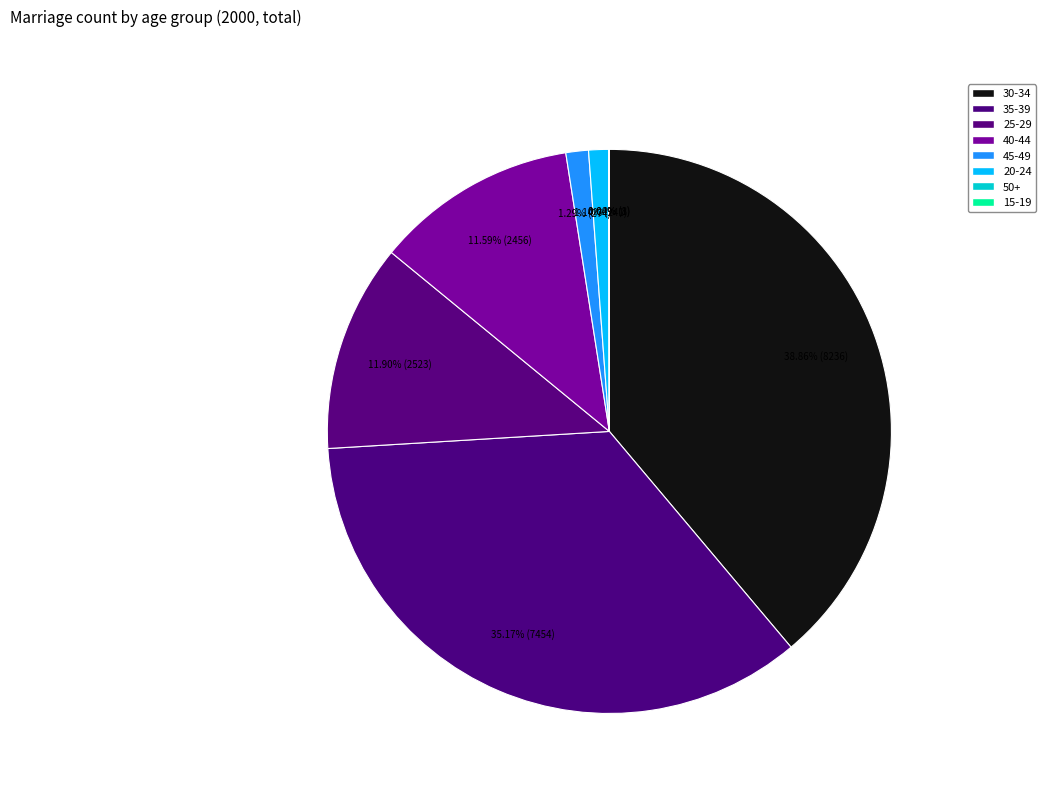

Which category has the smallest portion of the pie?

15-19